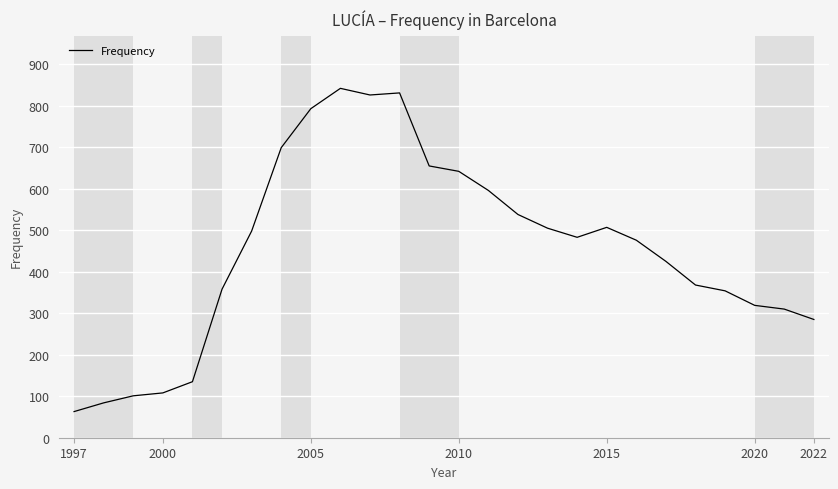

What is the greatest value displayed?

842